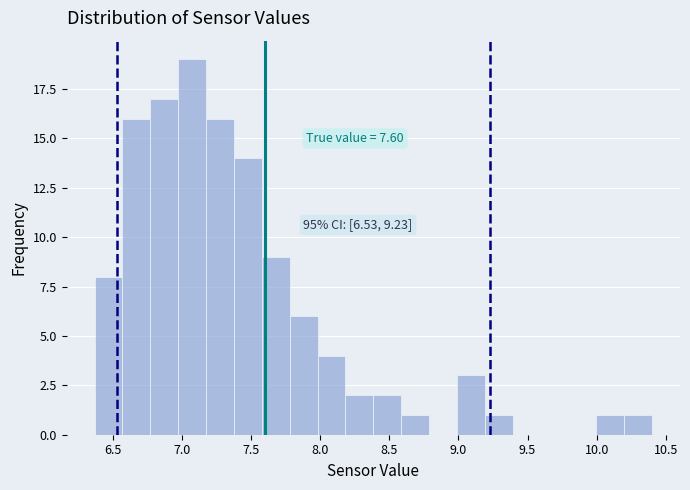

Which range on the x-axis has the tallest bar?

6.95 to 7.20